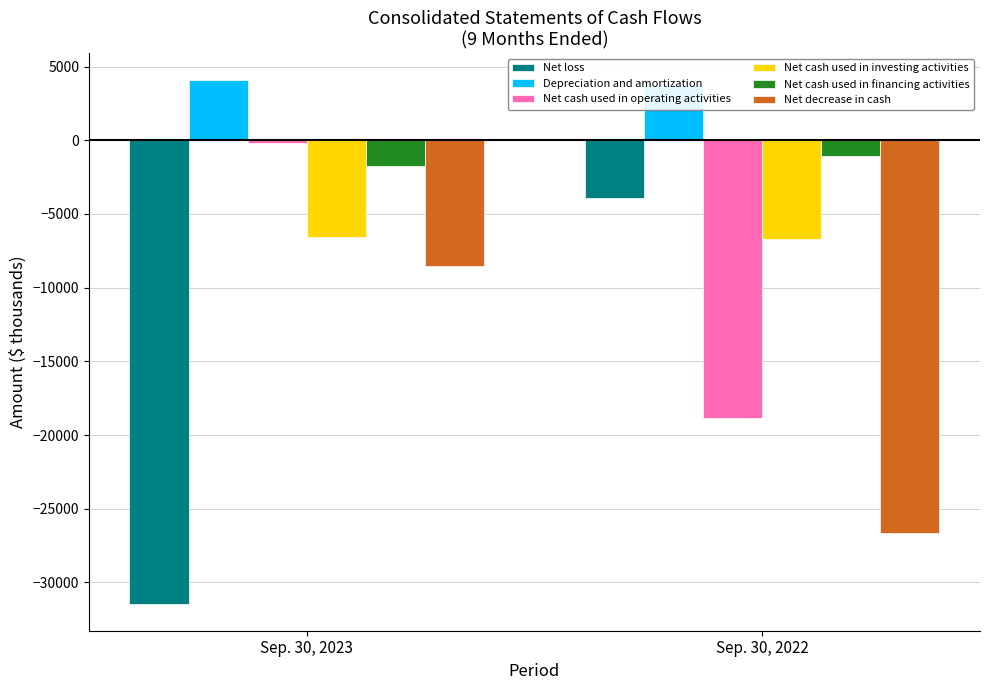

What is the value of the Net cash used in investing activities bar at the 1st from the left?

-6591